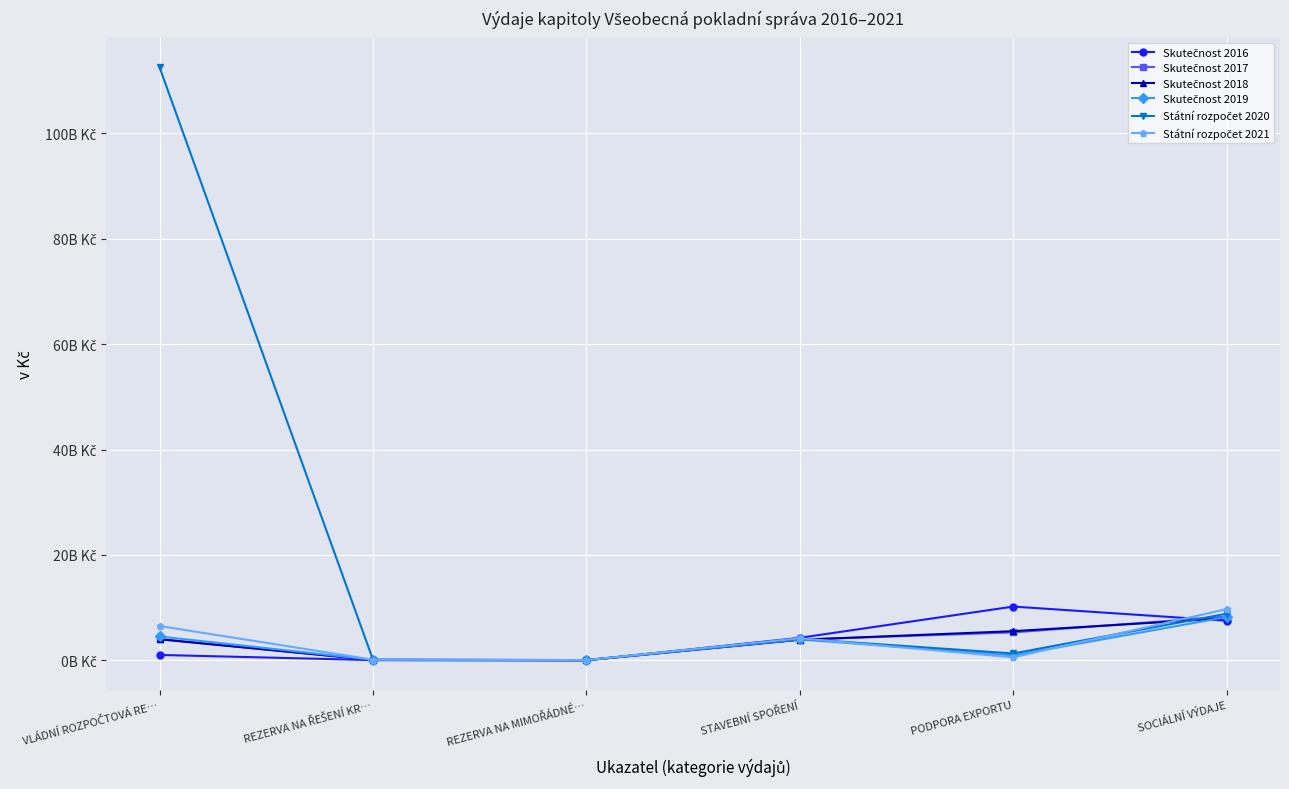

What is the total value across all series at REZERVA NA ŘEŠENÍ KR…?

625436856.0